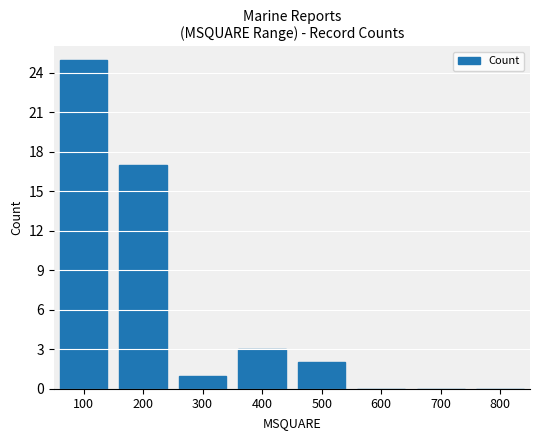

The chart shows a value of 2 at 500. True or false?

True